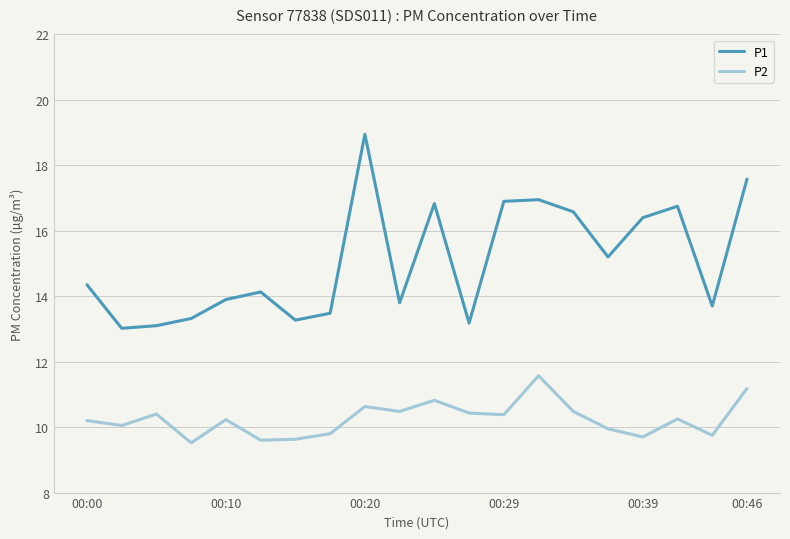

True or false: P1 and P2 intersect in this chart.

False